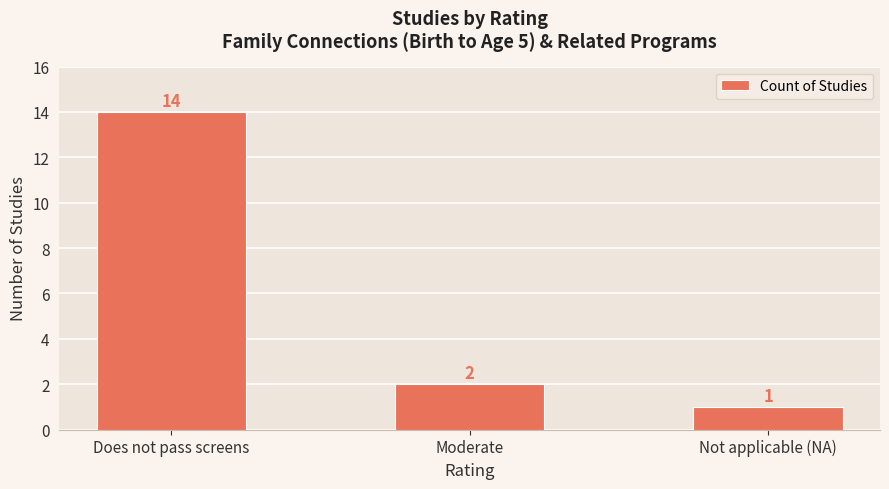

How many categories are shown in the chart?

3